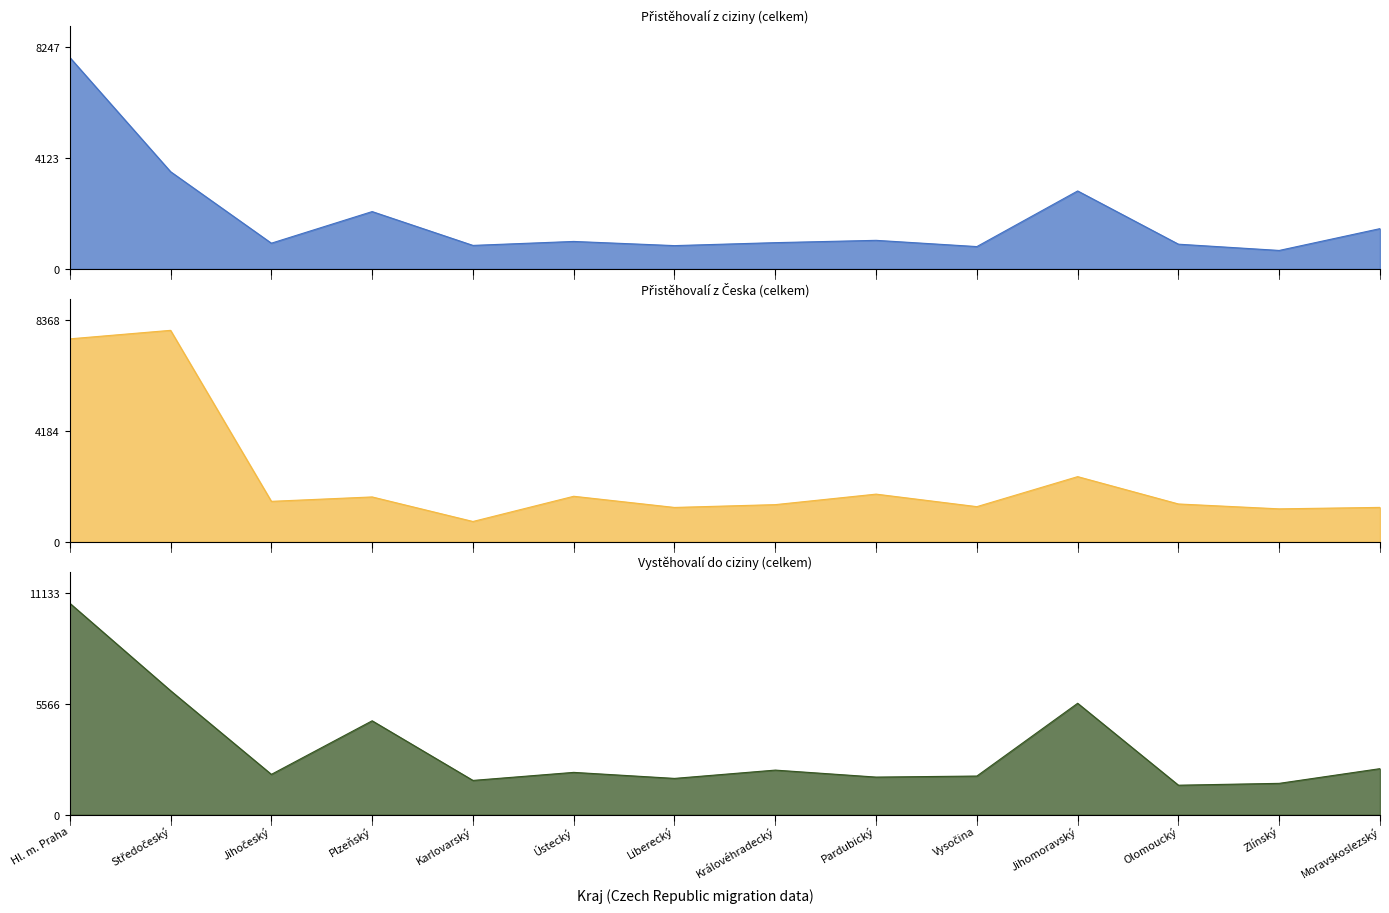

The Přistěhovalí z ciziny (celkem) series shows 575 at Královéhradecký. True or false?

False